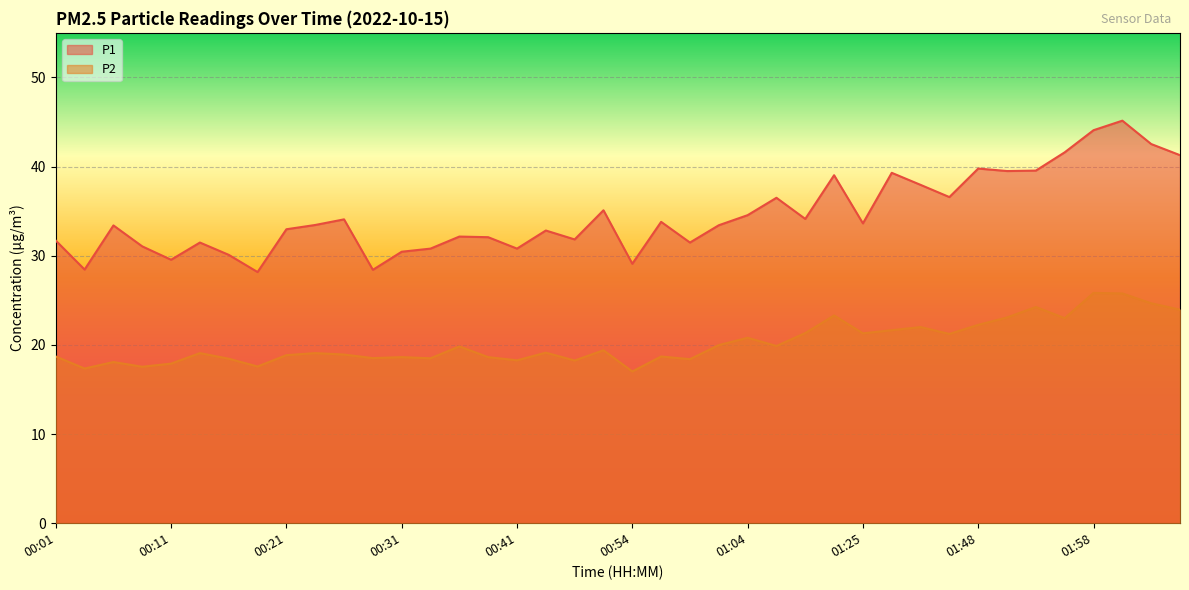

Rank the series by their maximum value, from lowest to highest.

P2, P1